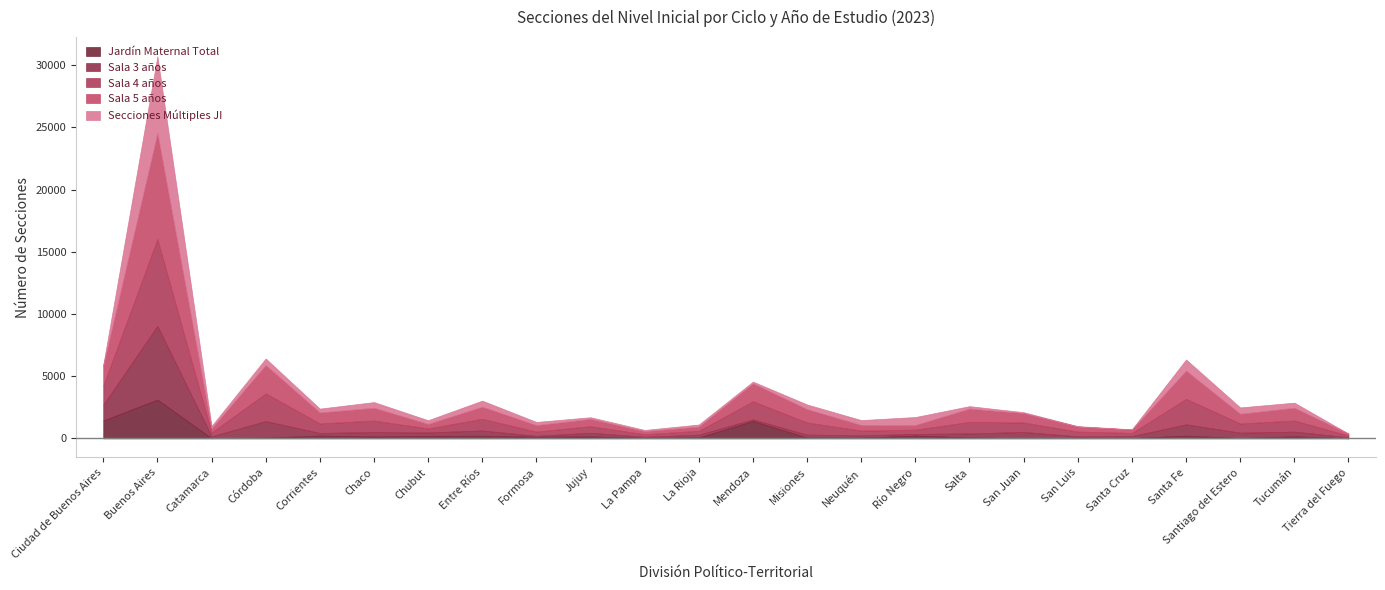

Does the chart have visible grid lines?

No